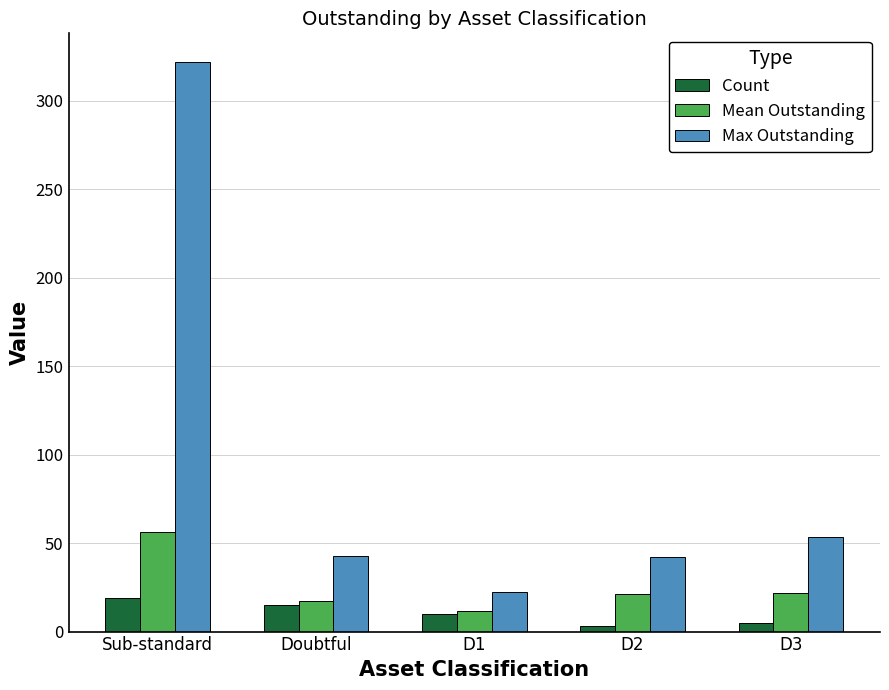

What is the difference between the highest and lowest values at Sub-standard?

303.0